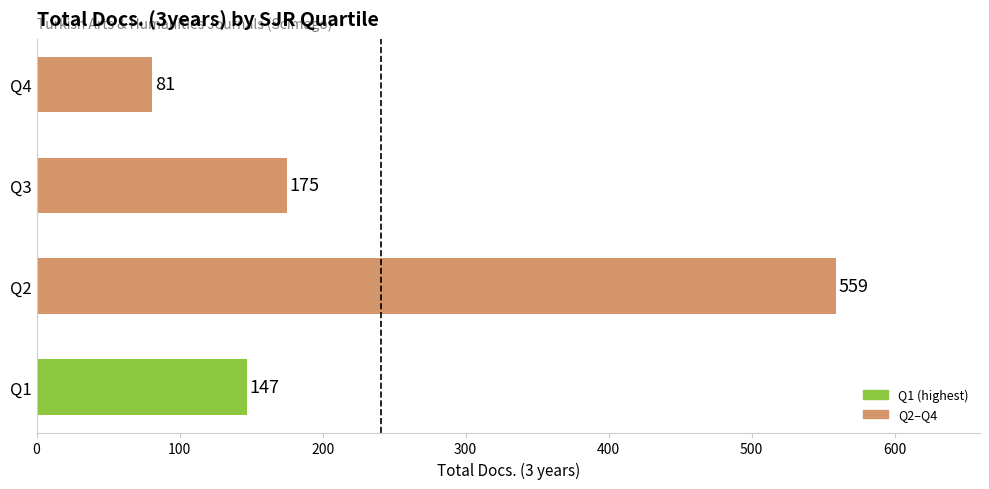

Are the bars horizontal?

Yes